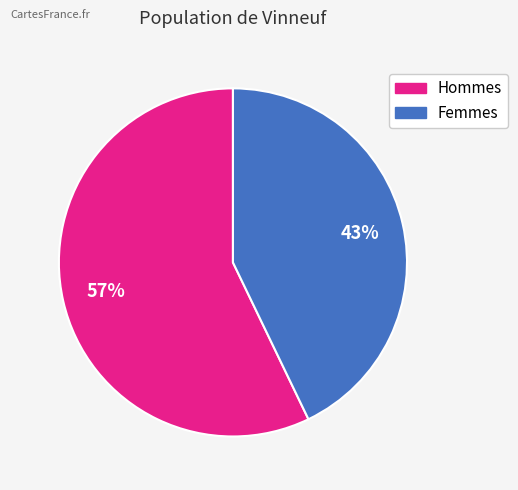

Is there a majority slice in this chart?

Yes